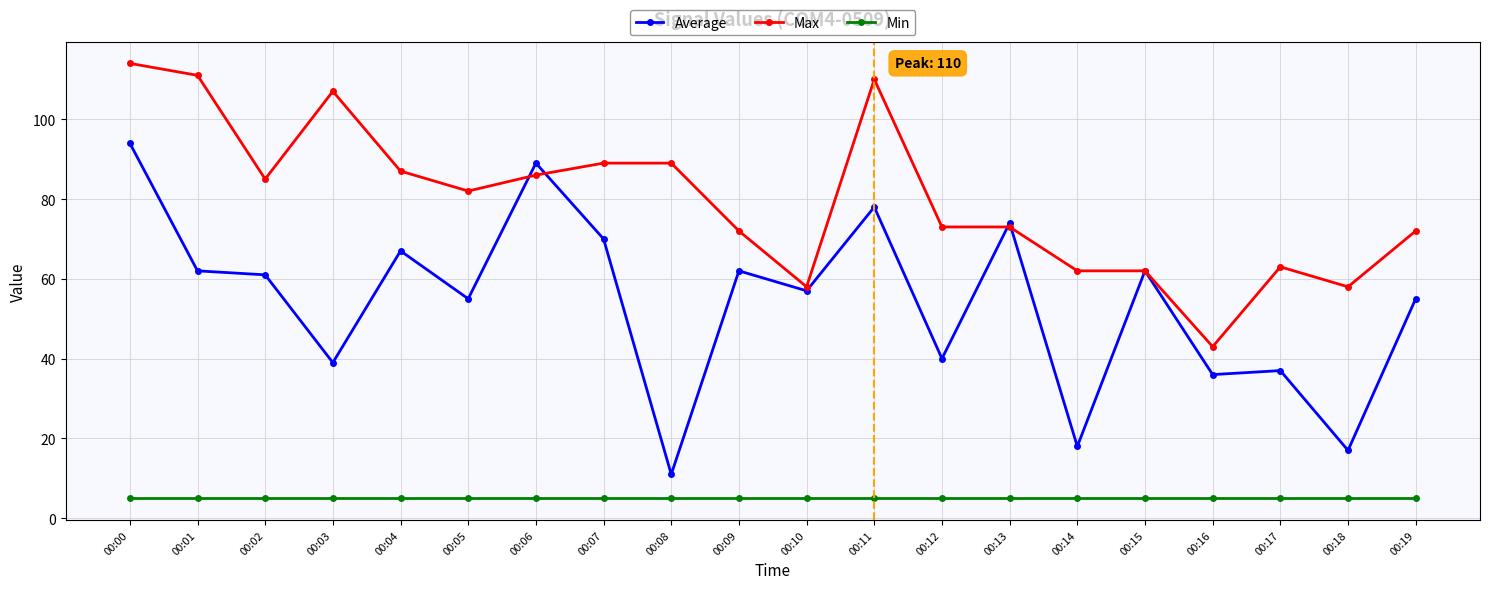

Does the chart have visible grid lines?

Yes